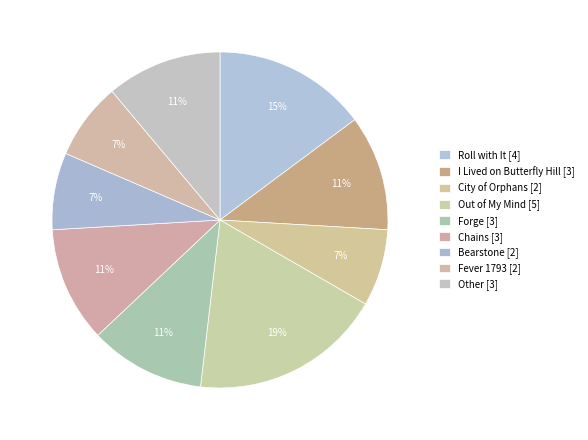

Is it true that Bearstone is 1% of the pie?

False